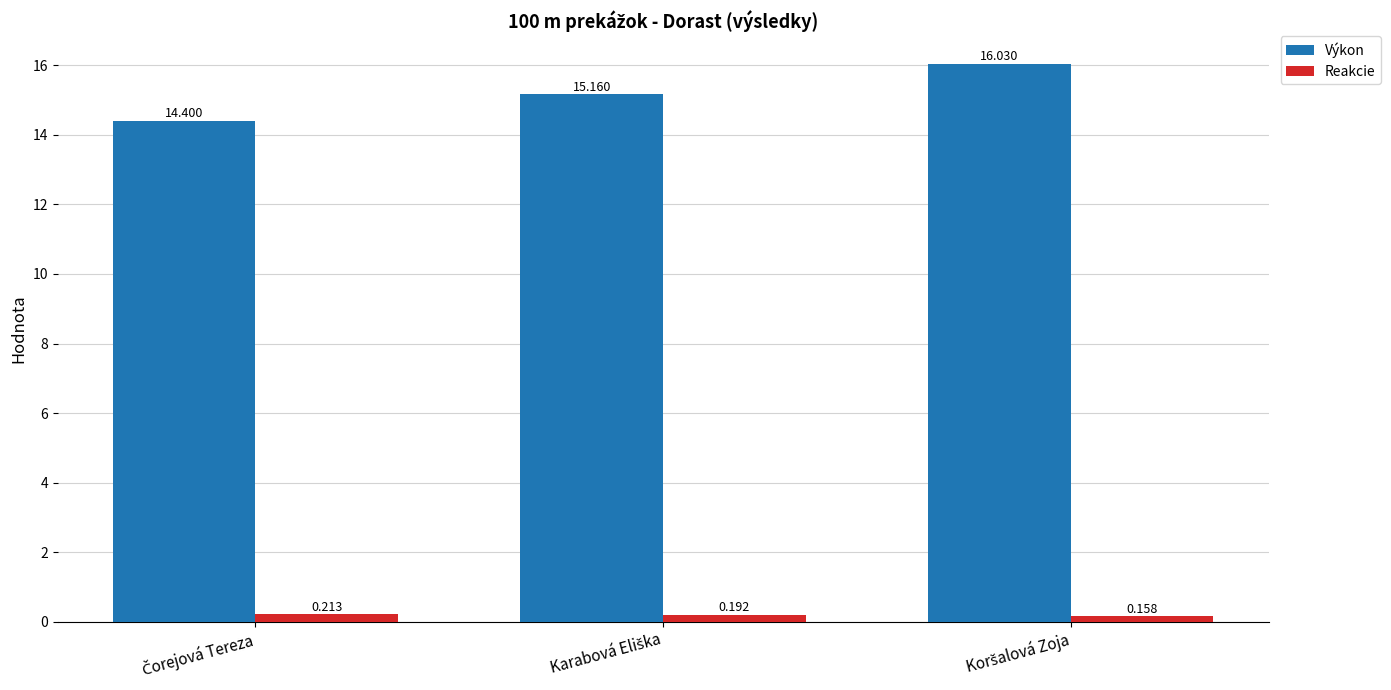

Rank the series by their average value, from lowest to highest.

Reakcie, Výkon